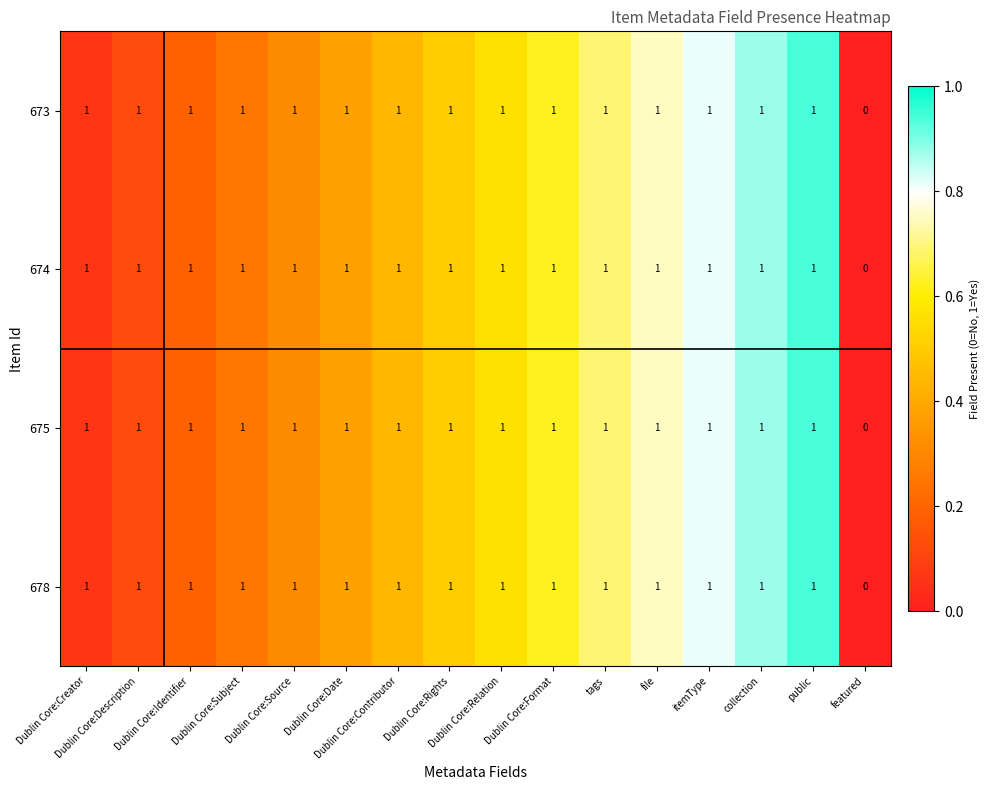

What is the total value across all series at itemType?

4